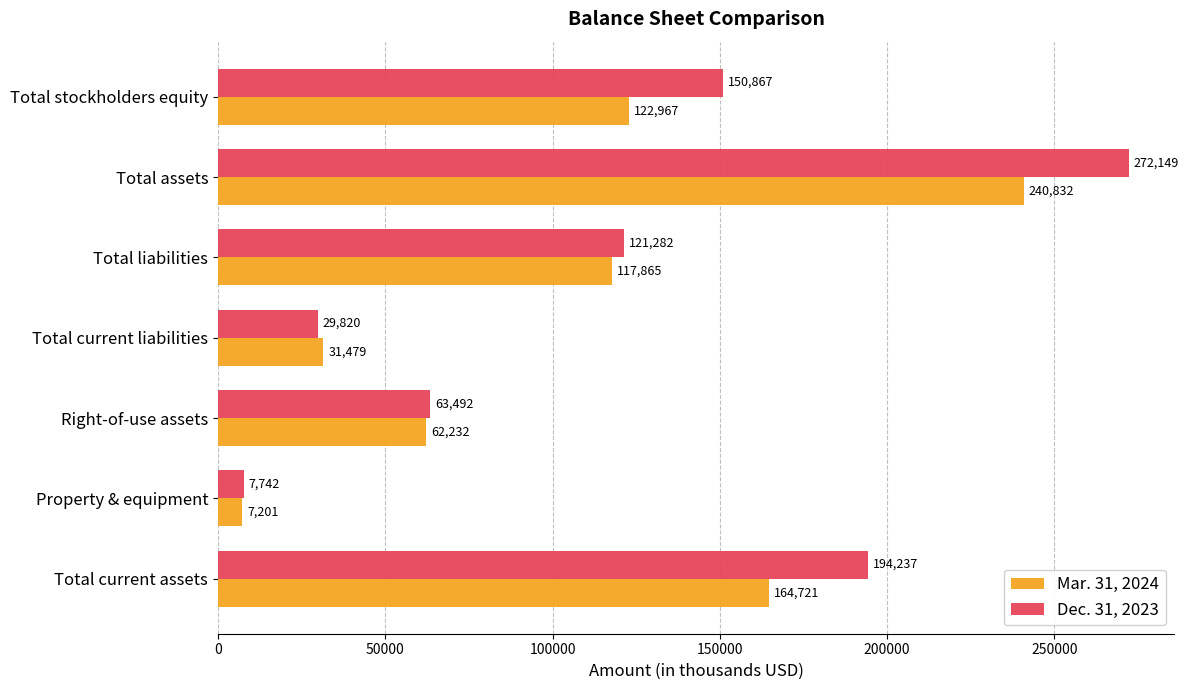

What is the average value of the Dec. 31, 2023 series?

119941